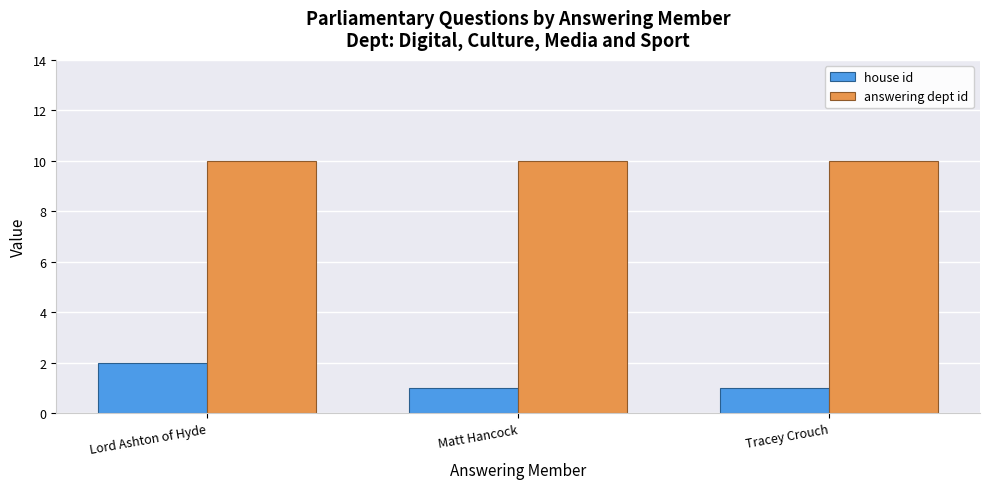

What is the average value of the house id series?

1